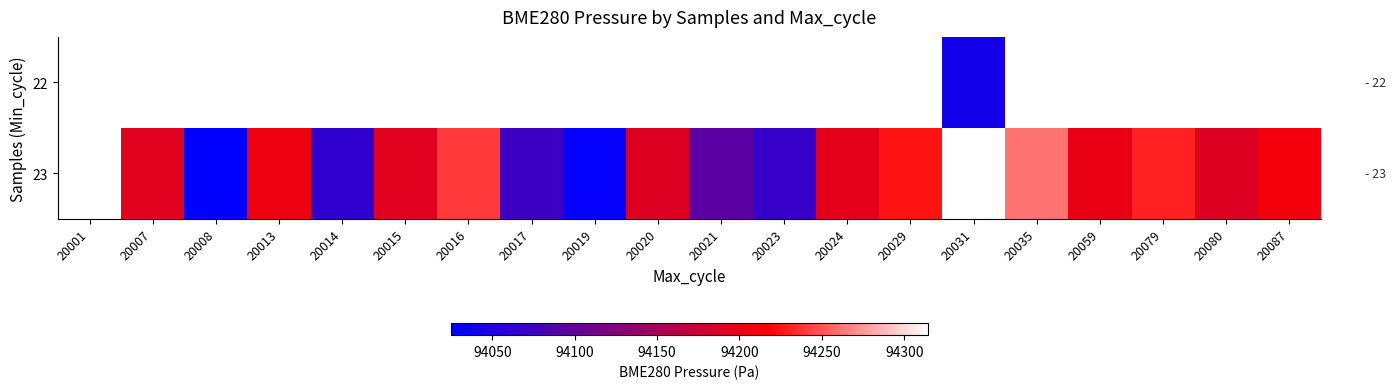

At 20007, list the series in order from largest to smallest.

22, 23